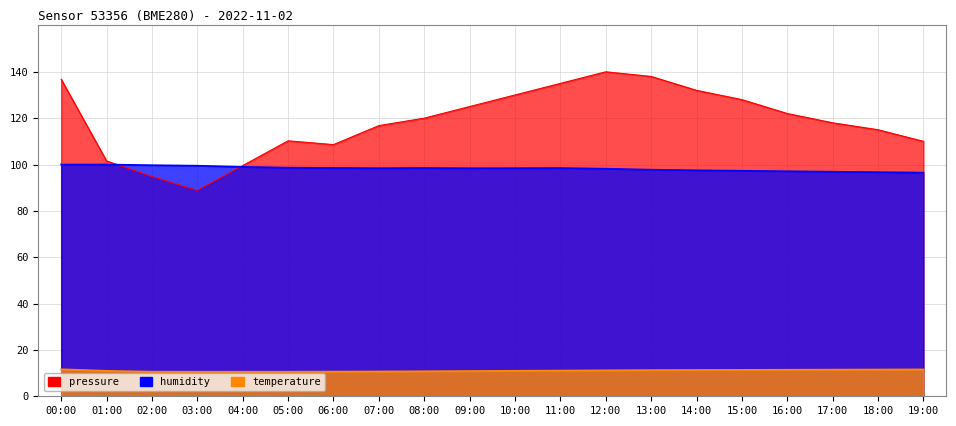

At which category does humidity reach its first local peak?

08:00